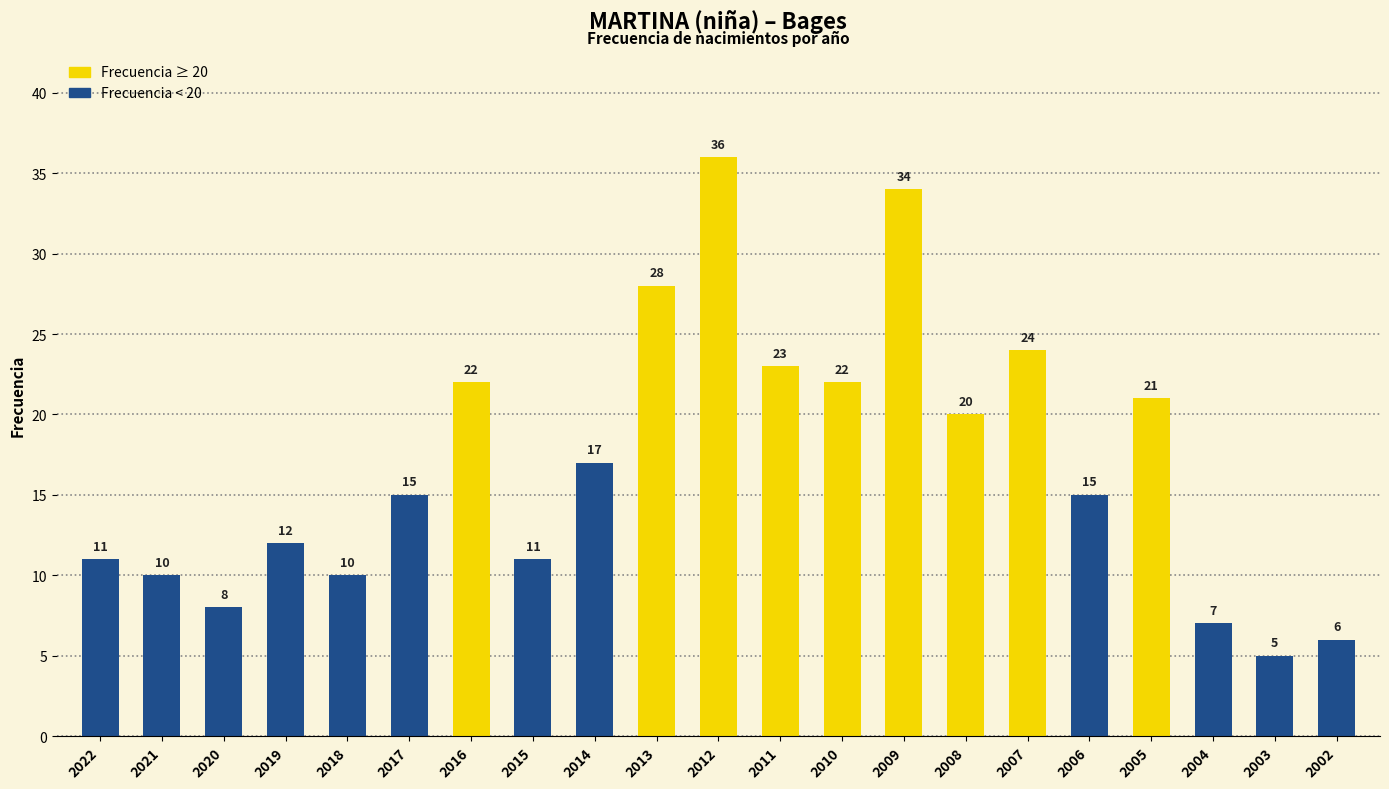

Does the chart contain stacked bars?

No